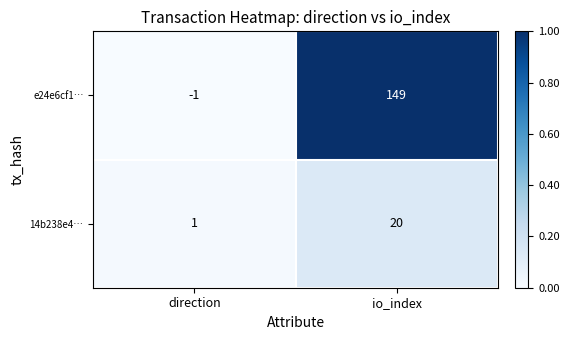

What is the difference between the 14b238e4… values at direction and io_index?

19